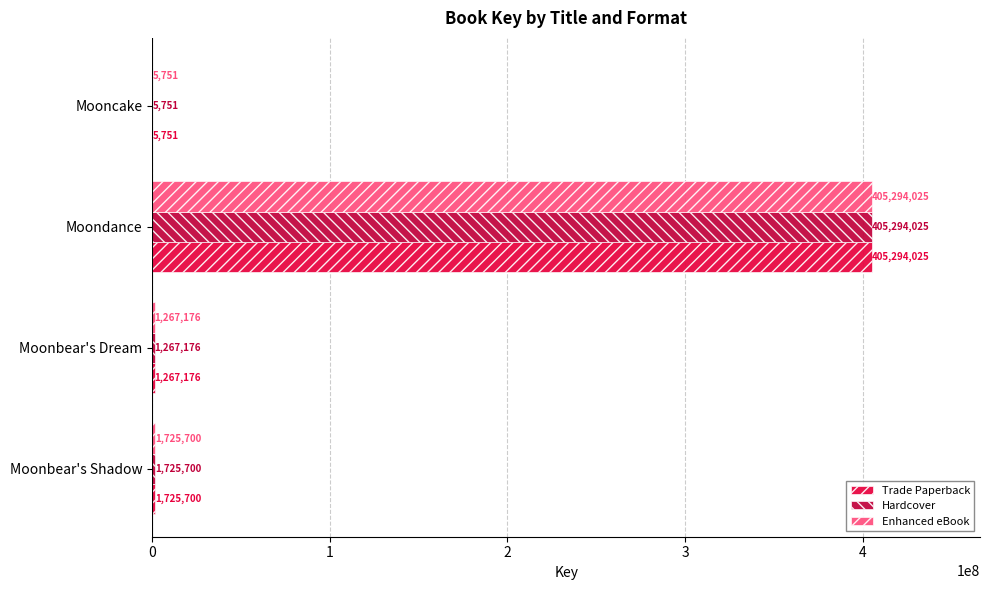

At which category is the sum across all series the highest?

Moondance